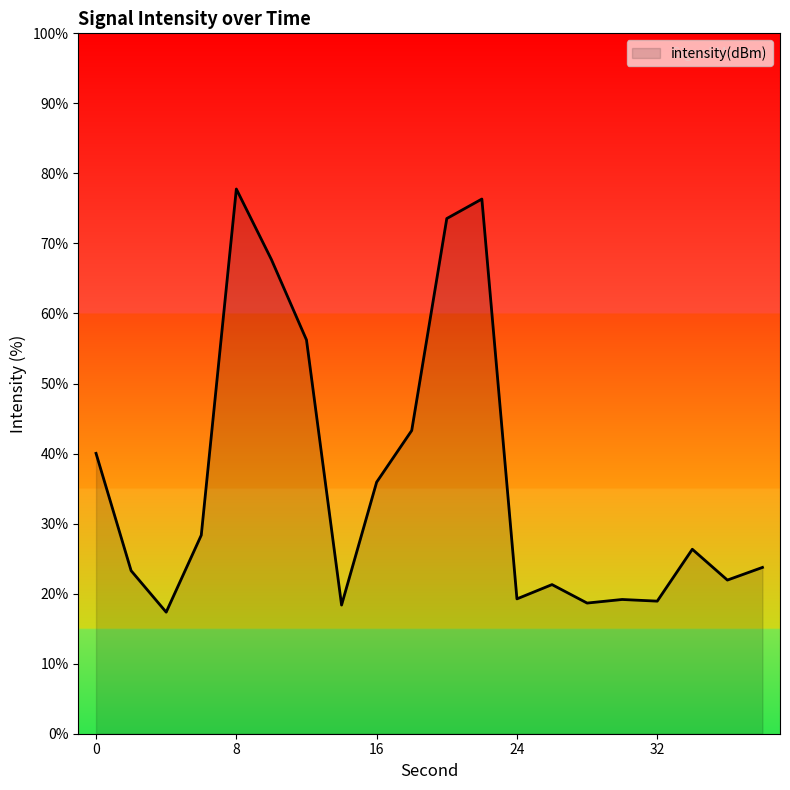

What is the difference between the maximum and minimum values?

60.4